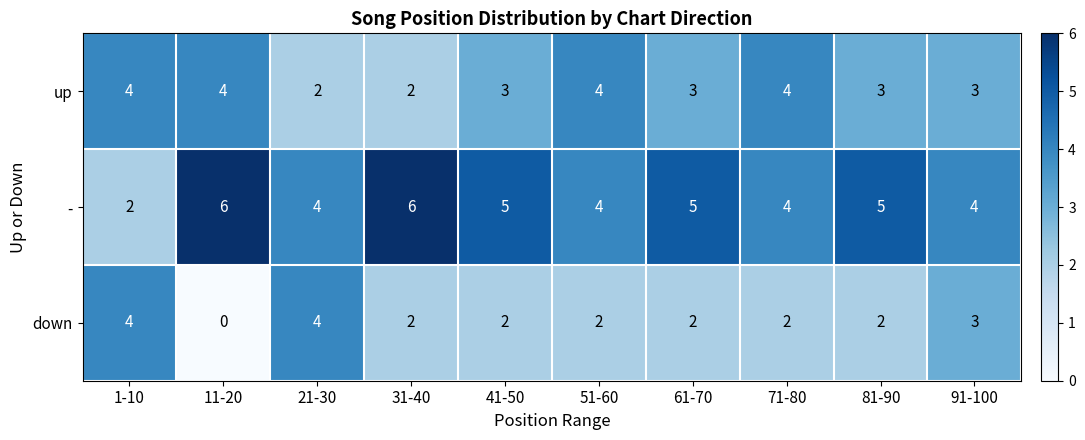

What is the sum of all - values?

45